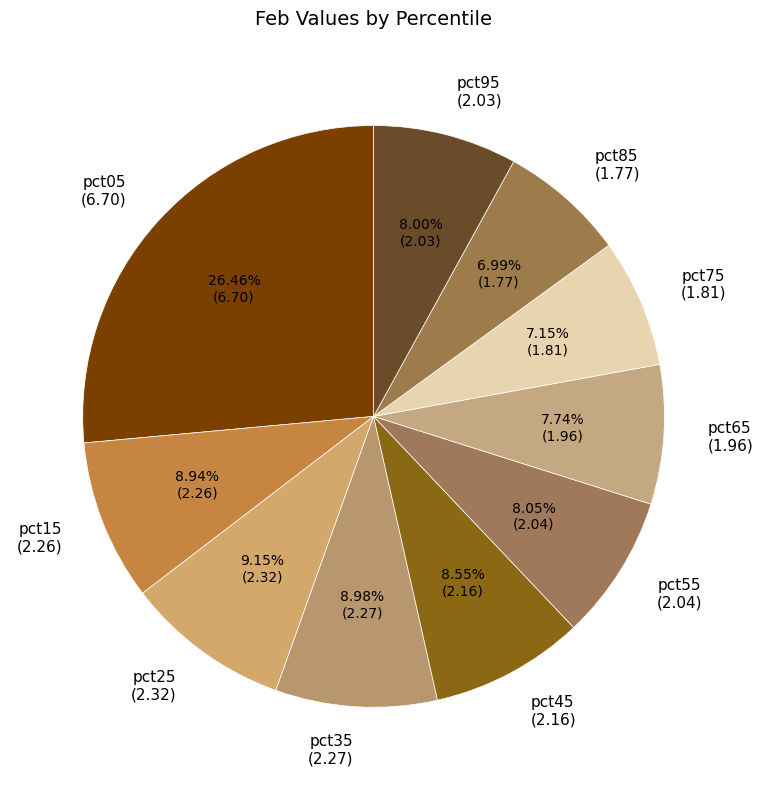

How many segments does this pie chart have?

10